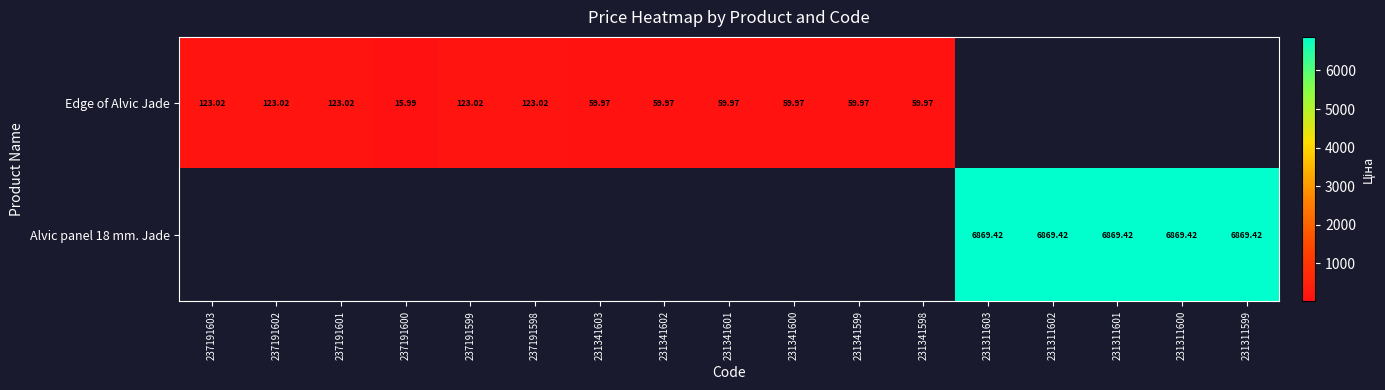

At which label does Edge of Alvic Jade reach its minimum?

237191600